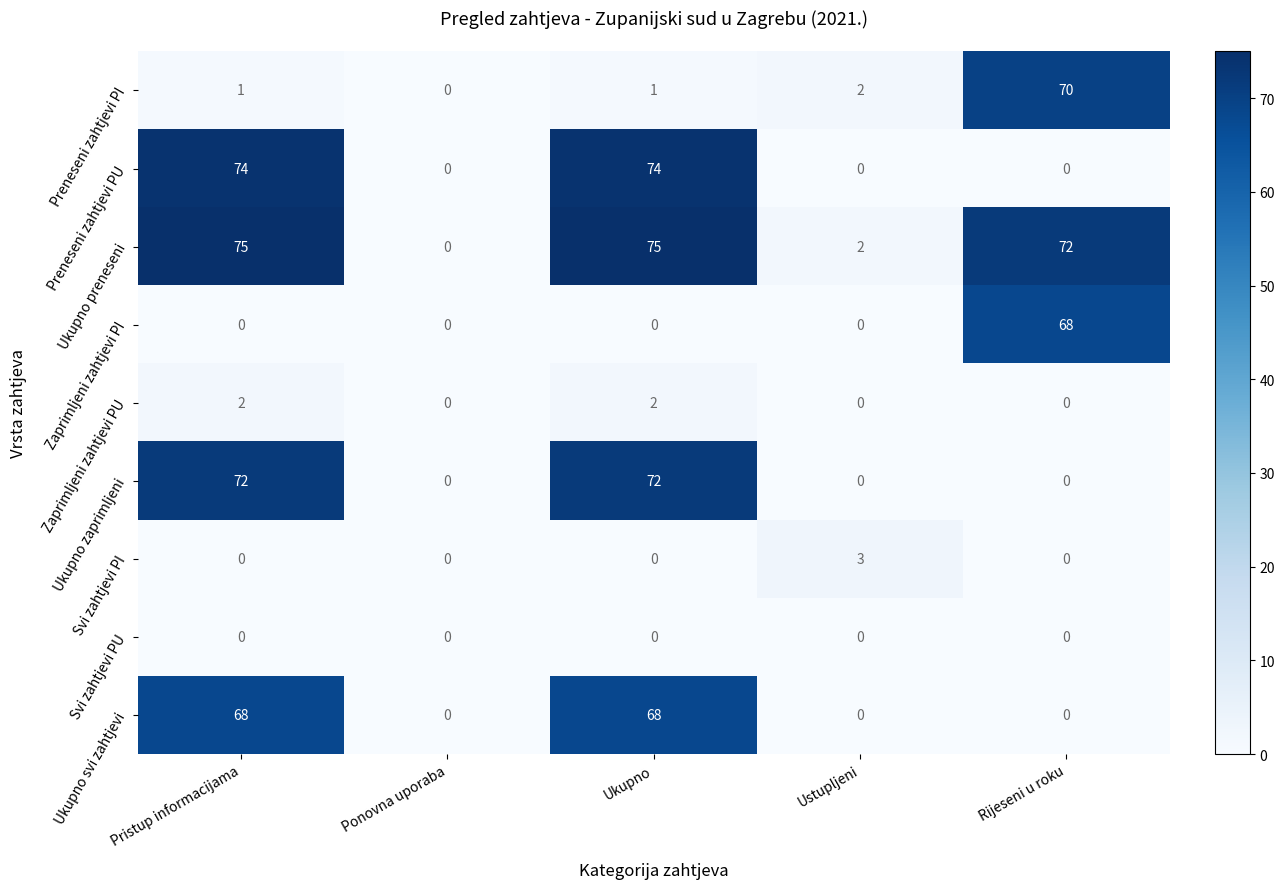

Which series has the widest spread of values?

Ukupno preneseni